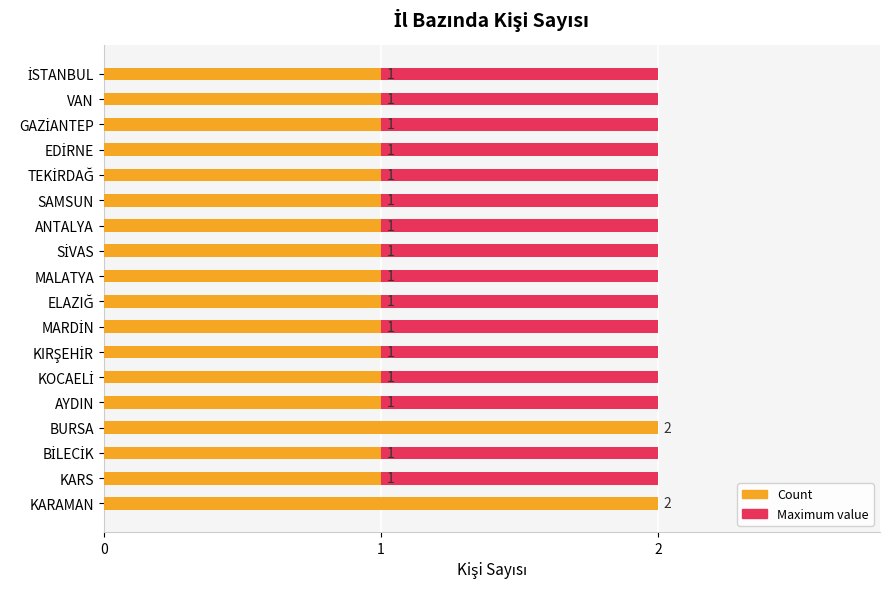

What is the average value of the Count series?

1.1